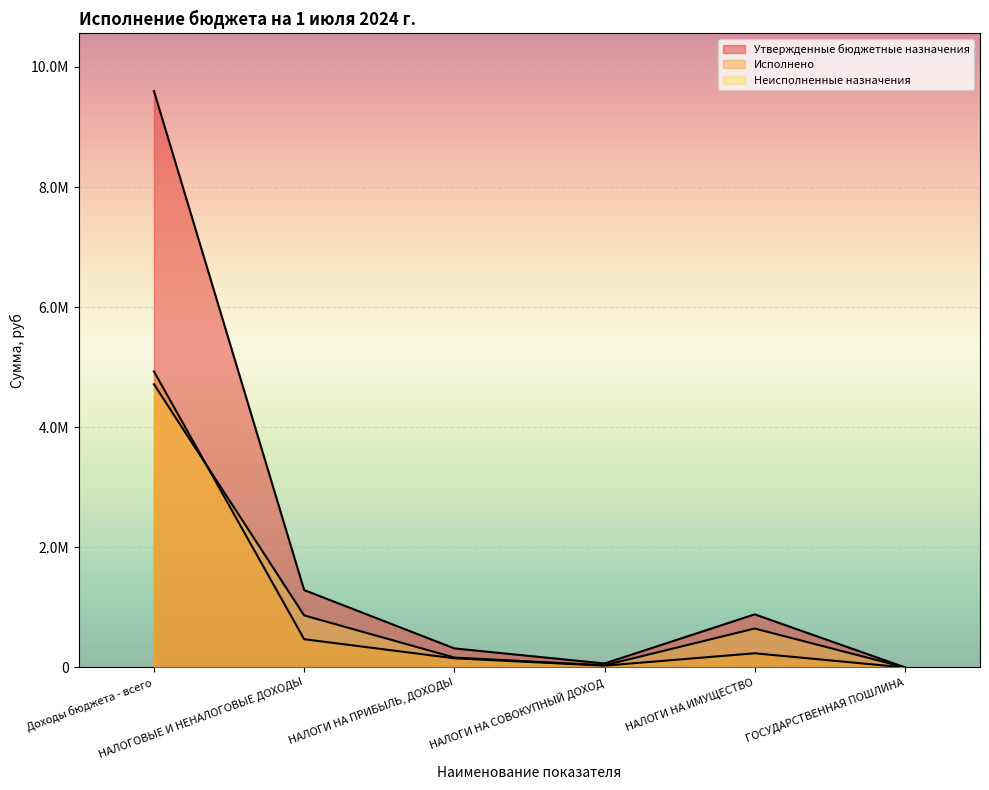

How many interior local valleys does the Неисполненные назначения series have?

1